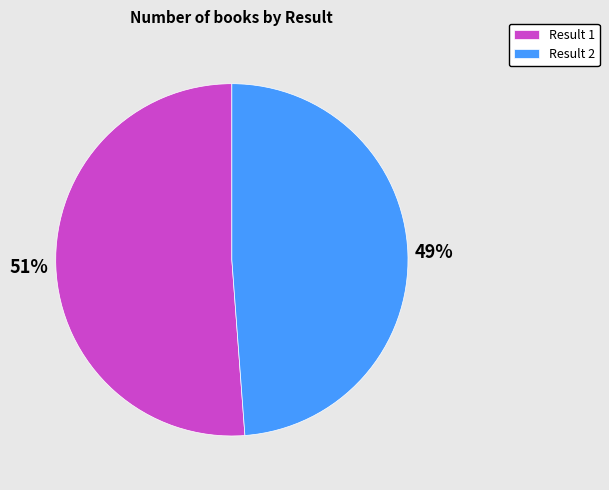

What is the ratio of the value at Result 1 to the value at Result 2?

1.0